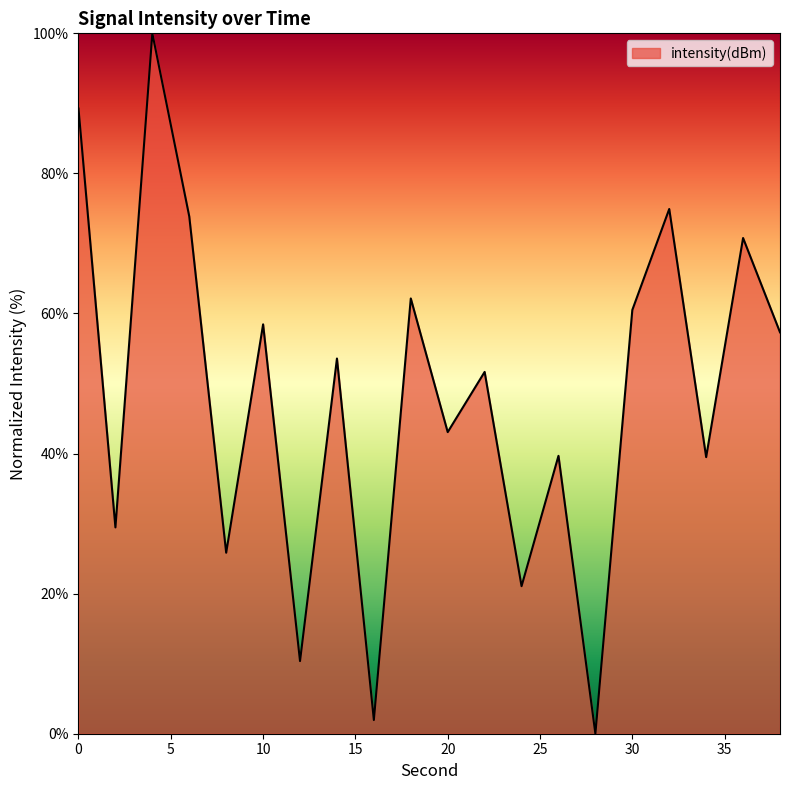

What is the greatest value displayed?

100.0